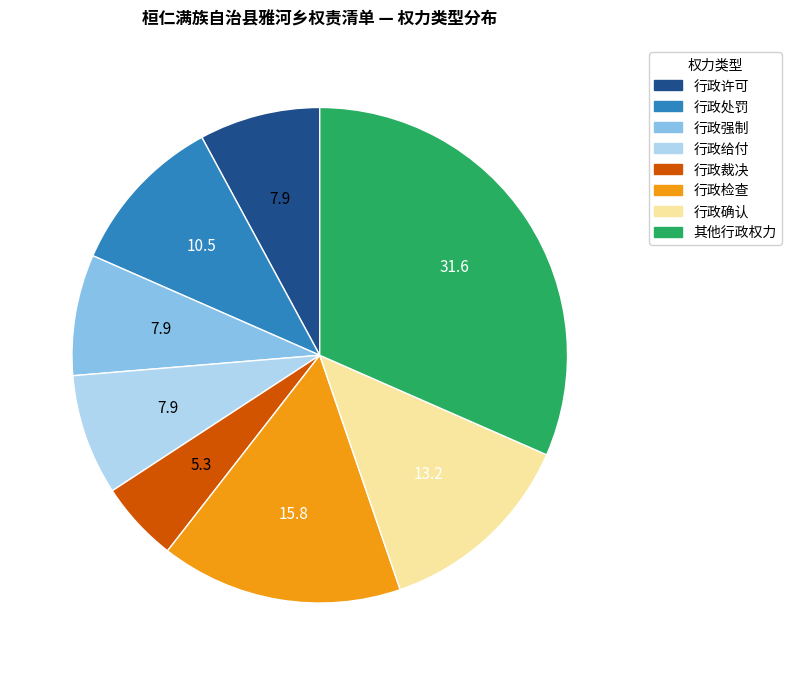

What is the largest slice in the pie chart?

其他行政权力